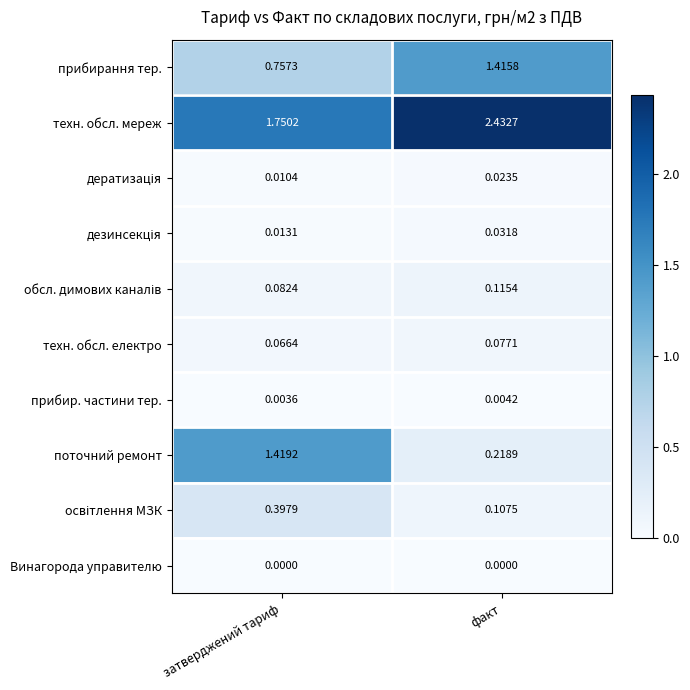

At which category is the sum across all series the highest?

затверджений тариф